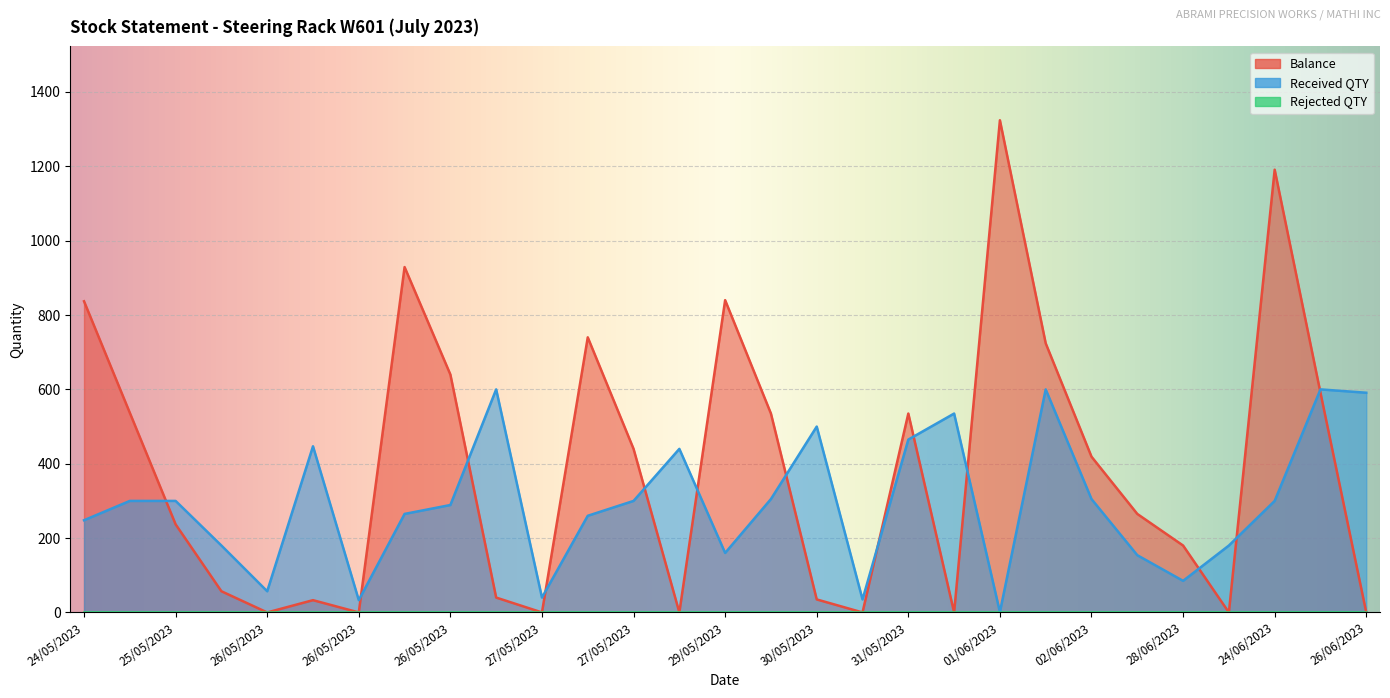

At which label does Received QTY first exceed 300?

26/05/2023